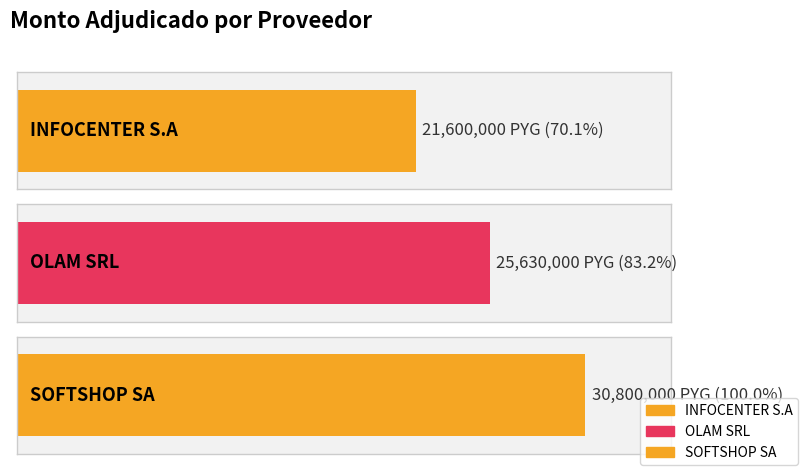

What is the average value?

26010000